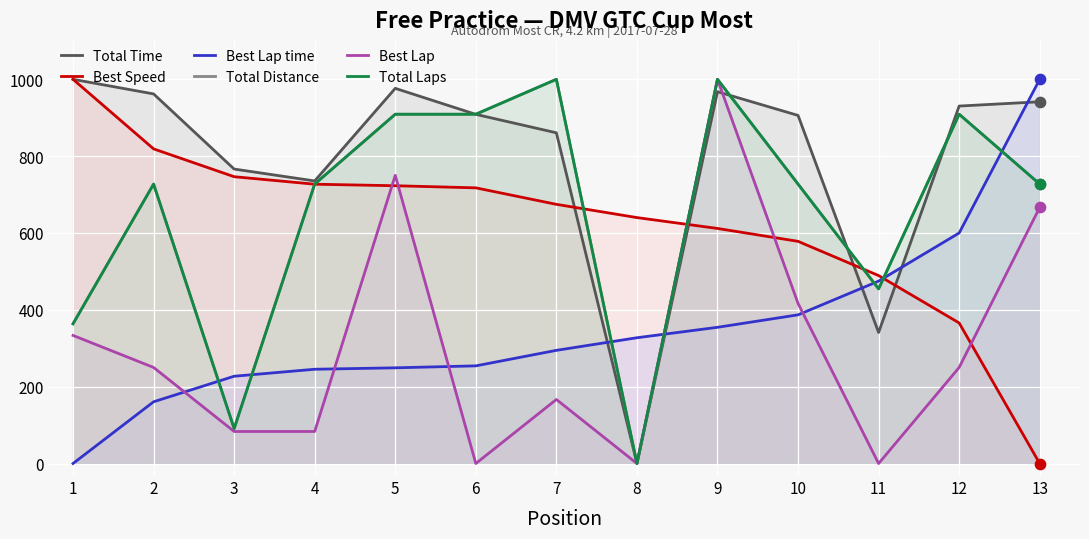

Which series has the largest total across all categories?

Total Time